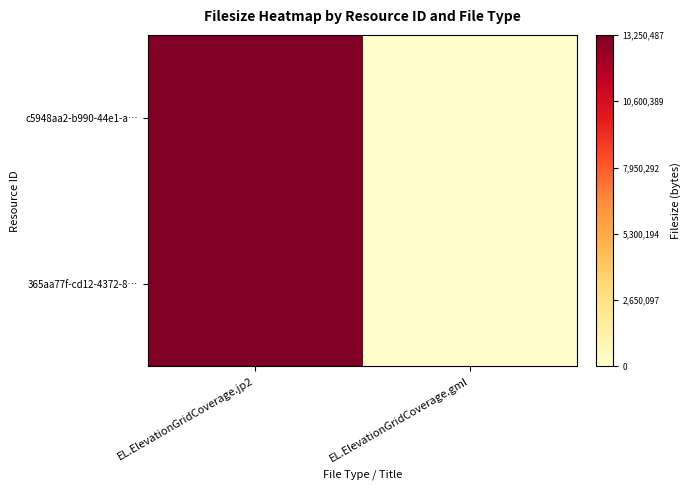

Reading left to right, what are all the values shown in this chart?

c5948aa2-b990-44e1-a…: EL.ElevationGridCoverage.jp2=1.0	EL.ElevationGridCoverage.gml=0.0
365aa77f-cd12-4372-8…: EL.ElevationGridCoverage.jp2=1.0	EL.ElevationGridCoverage.gml=0.0